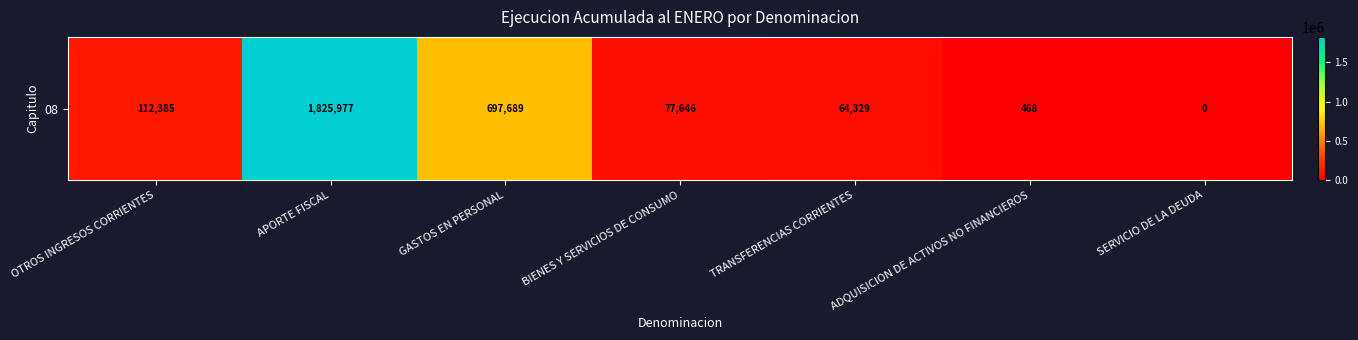

Where is the data nearest to the value 912988?

GASTOS EN PERSONAL